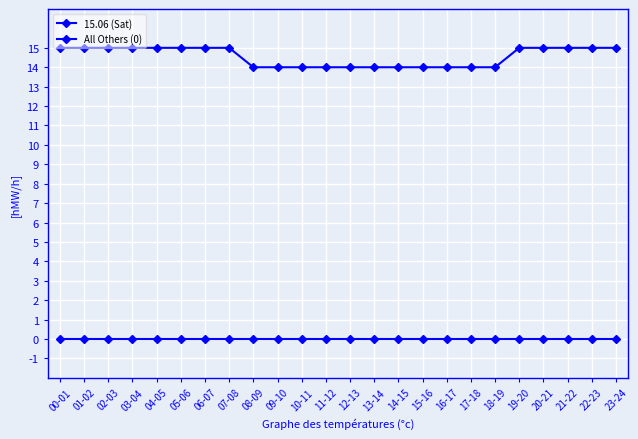

The 15.06 (Sat) series shows 20 at 16-17. True or false?

False